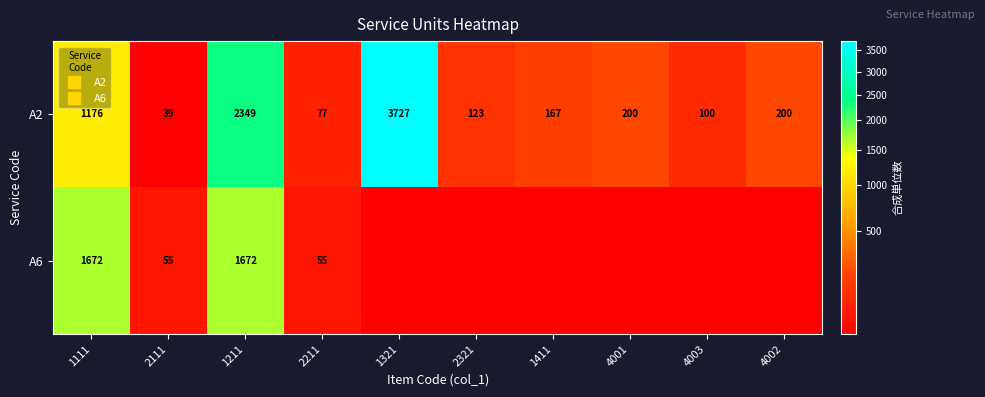

What is the smallest value displayed?

39.0